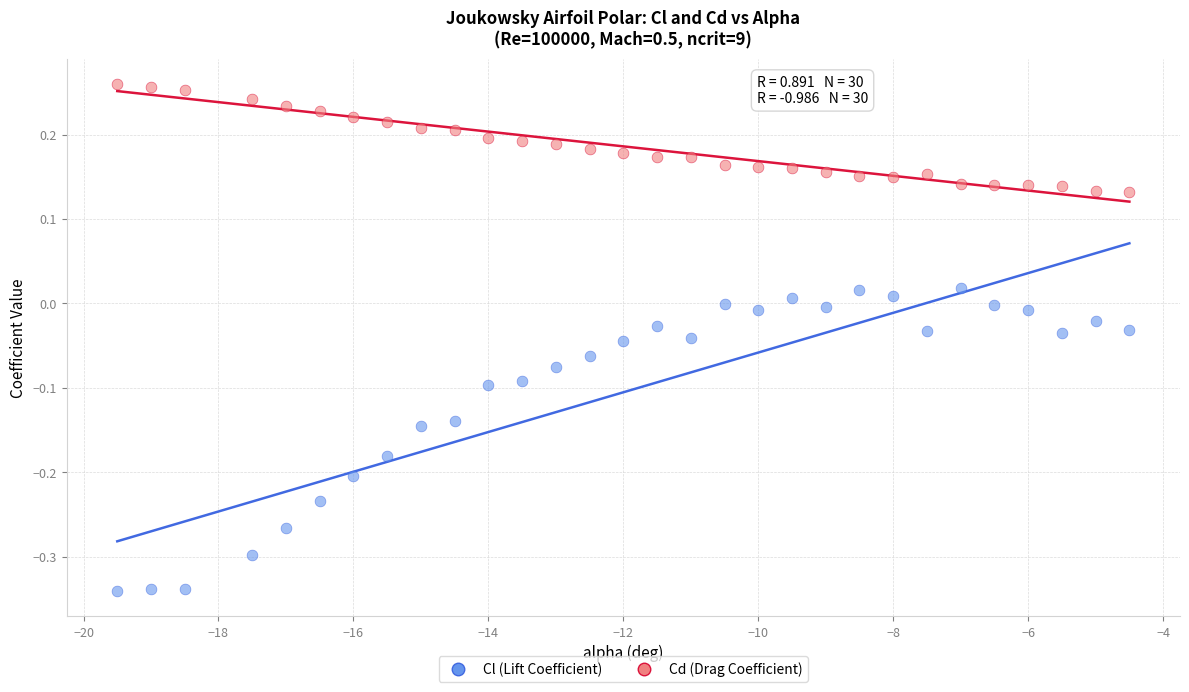

Which series reaches the maximum Y coordinate?

Cd (Drag Coefficient)